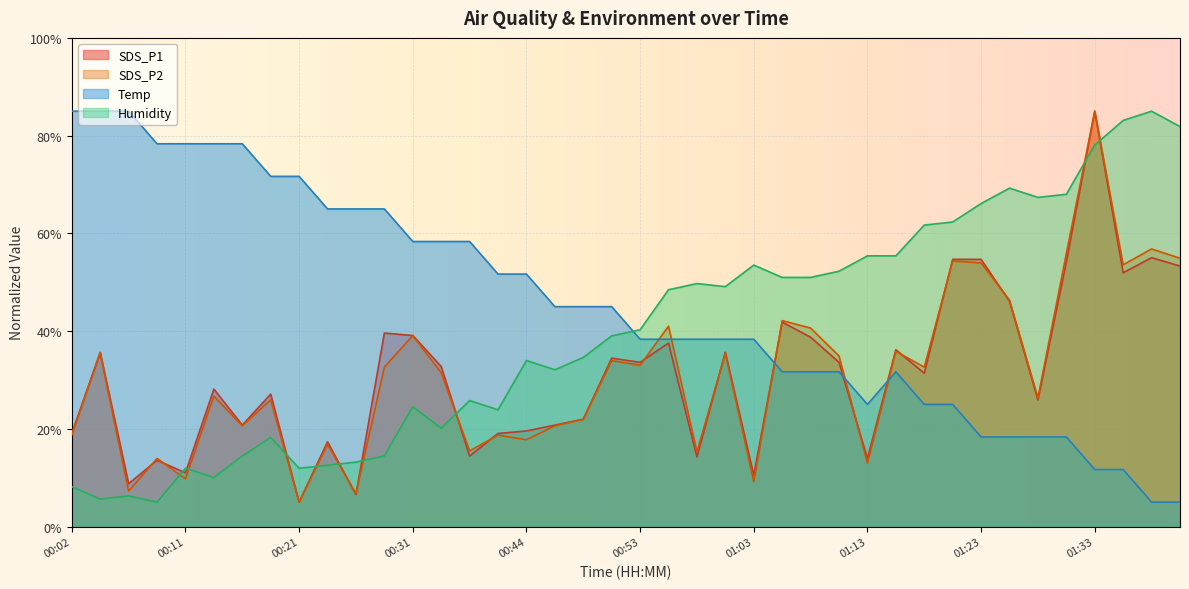

The SDS_P2 series shows 85.0 at 01:33. True or false?

True